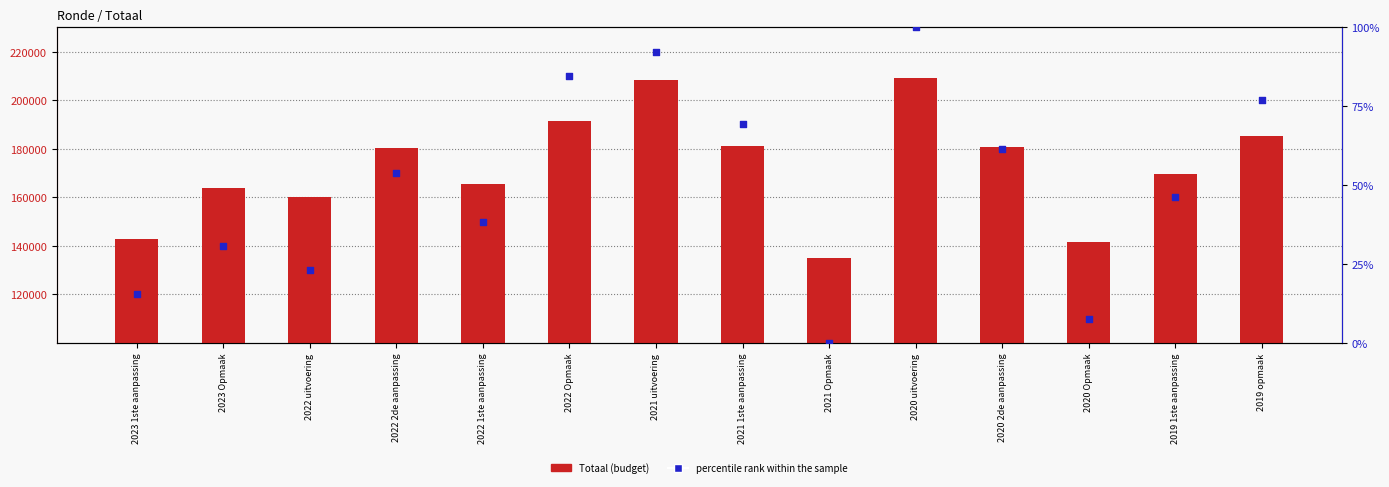

At how many categories does at least one series exceed 199243?

2